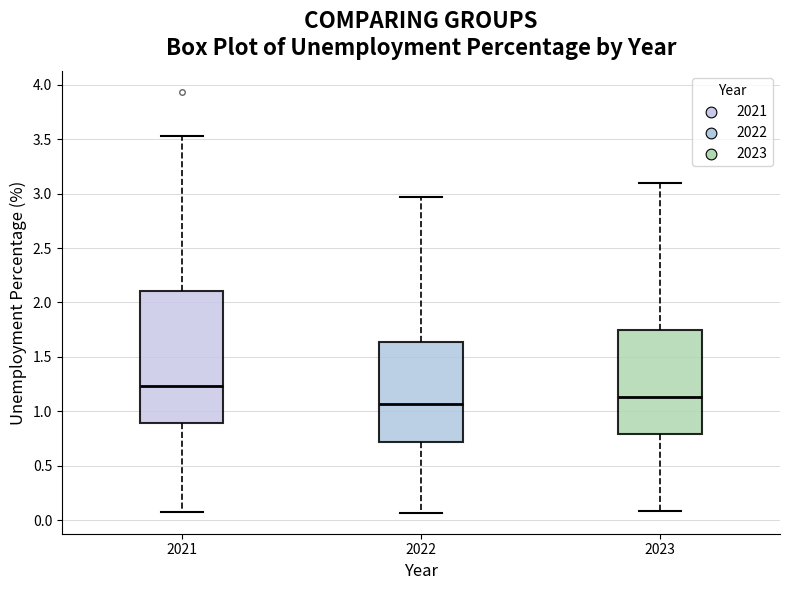

Reading left to right, transcribe this box plot: for each box, give where its median line is, the range the box spans, and where its two whiskers end, as read against the y-axis. The values are not printed on the chart, so give them approximately, as read against the axis.

2021: median 1.25, box 0.90 to 2.10, whiskers 0.10 to 3.55
2022: median 1.05, box 0.70 to 1.65, whiskers 0.05 to 2.95
2023: median 1.15, box 0.80 to 1.75, whiskers 0.10 to 3.10